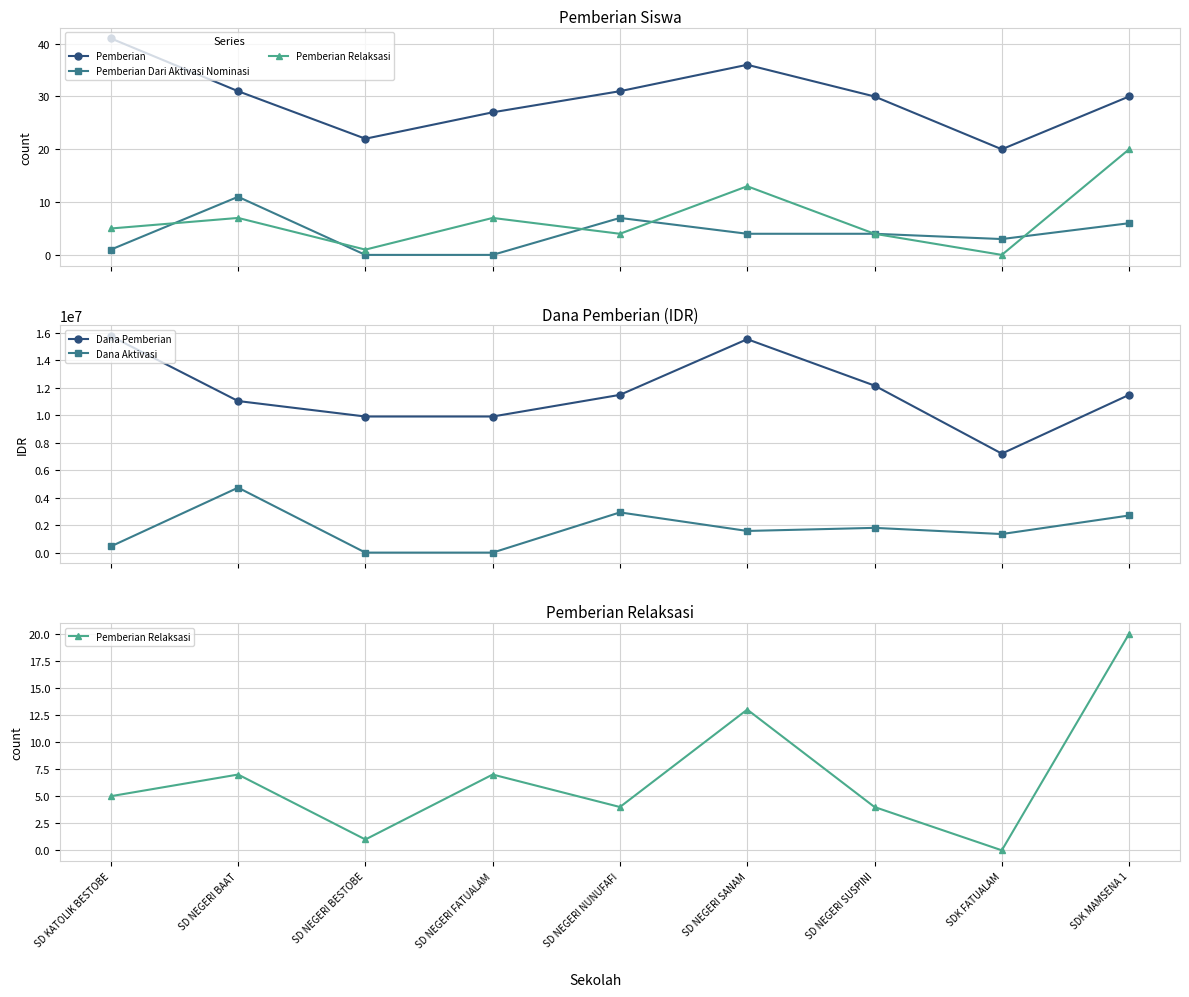

What is the total value across all series at SD NEGERI SUSPINI?

13950038